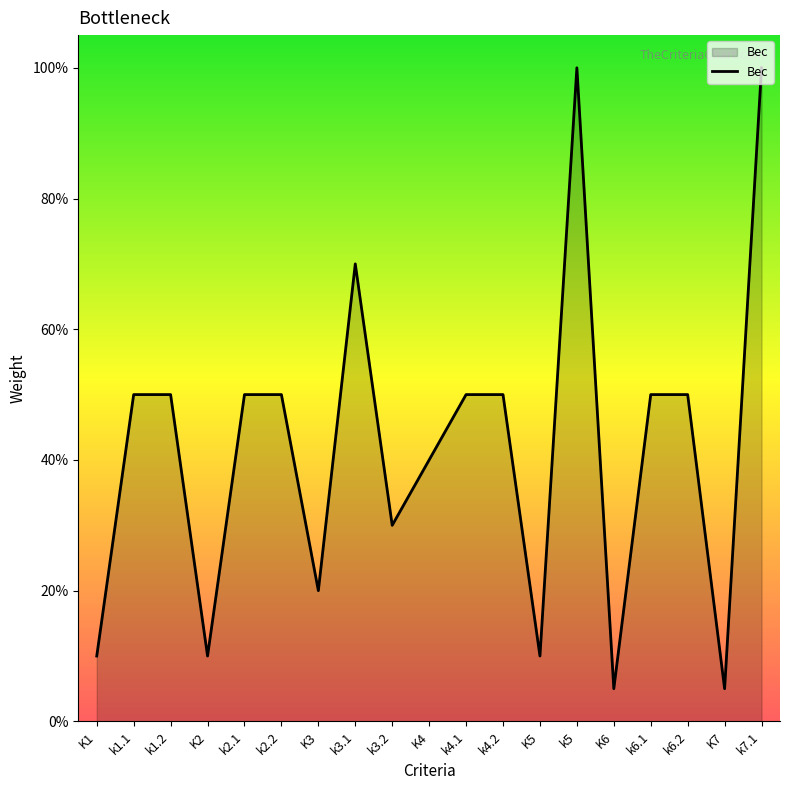

Reading right to left, extract all data points from this chart.

1.0	0.1	0.5	0.5	0.1	1.0	0.1	0.5	0.5	0.4	0.3	0.7	0.2	0.5	0.5	0.1	0.5	0.5	0.1